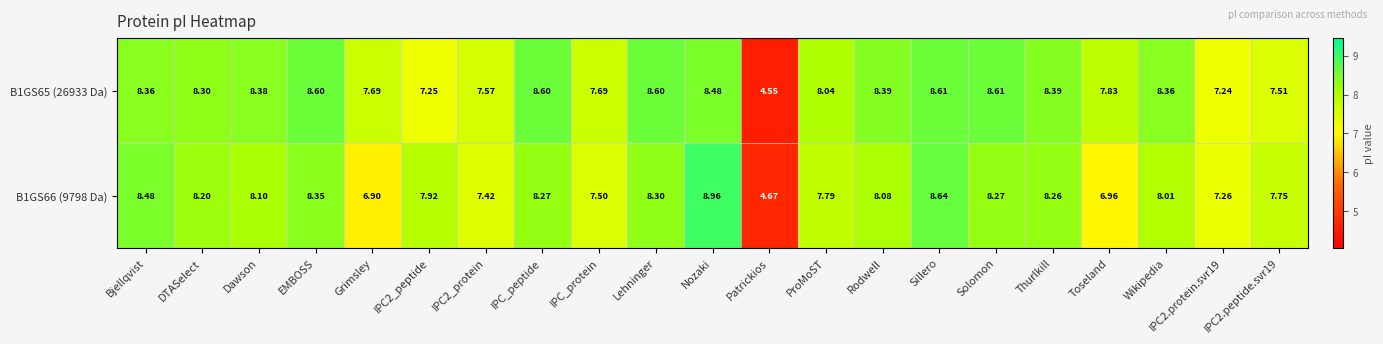

Where does the B1GS66 (9798 Da) series first go above 8?

Bjellqvist